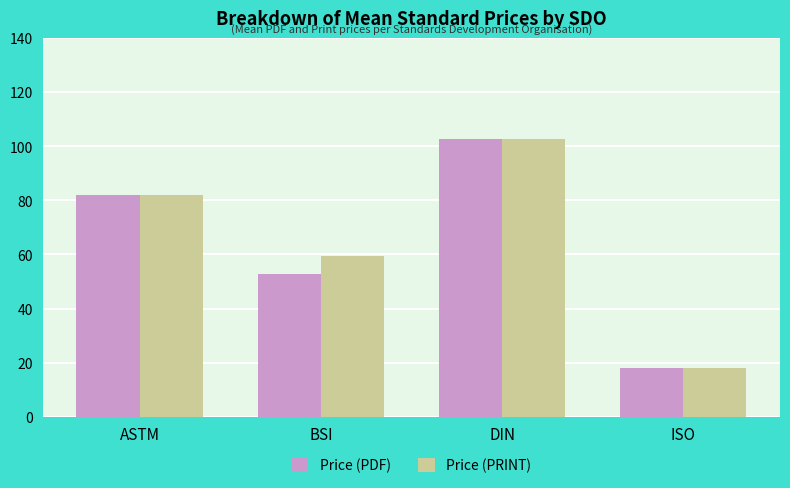

What is the label of the 2nd bar from the right?

DIN